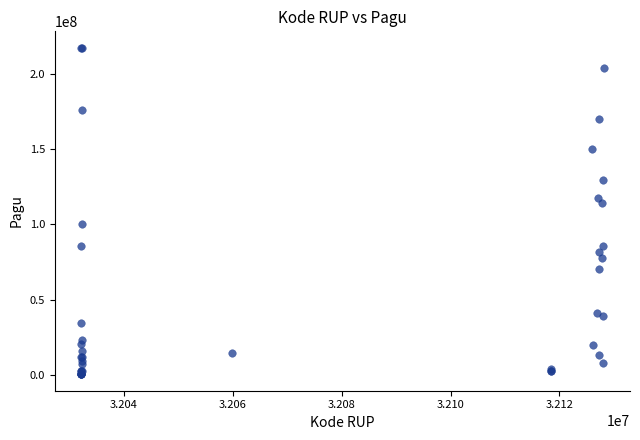

What Y value in the scatter plot is closest to 108830000?

114296000